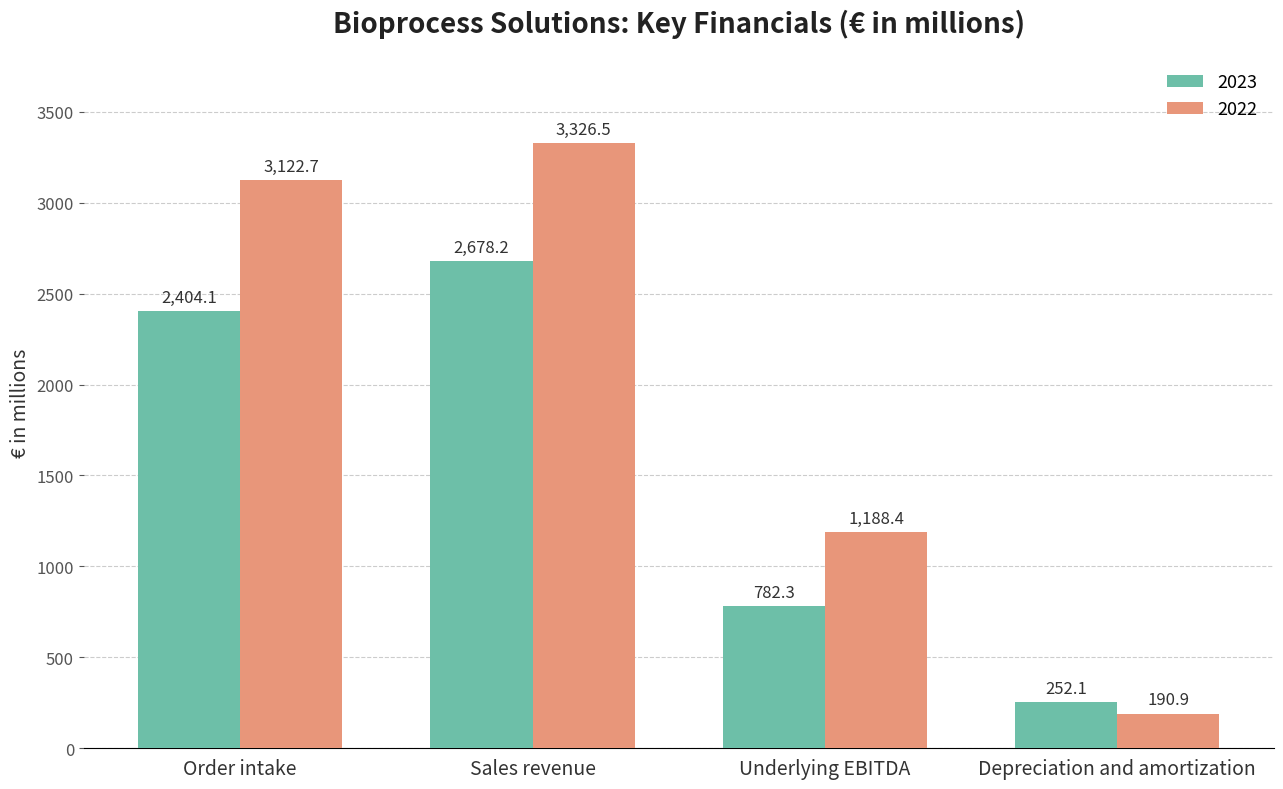

How many data points in 2022 are less than 3122?

2